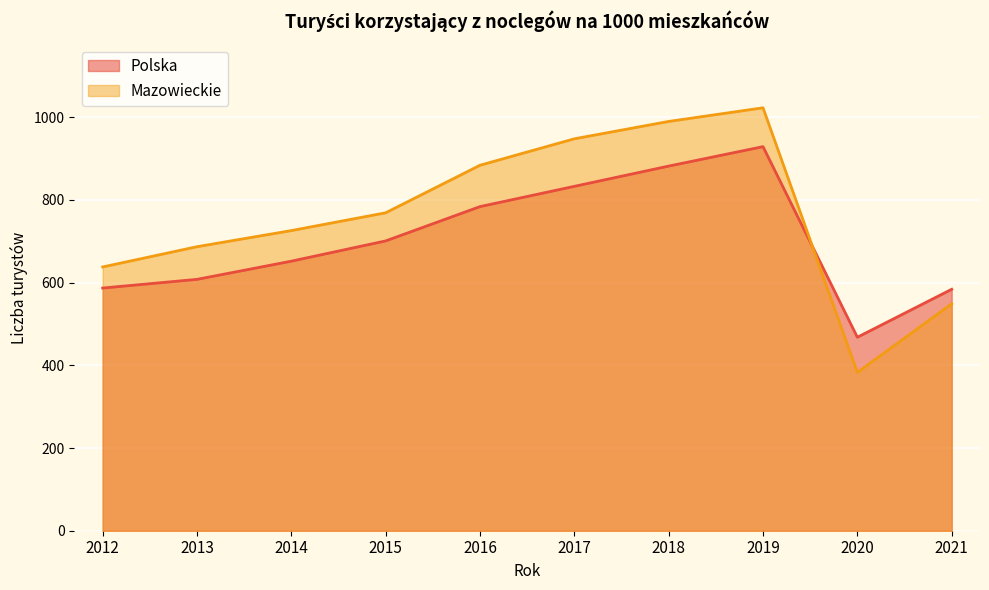

After their last crossing, which series has the higher values: Polska or Mazowieckie?

Polska